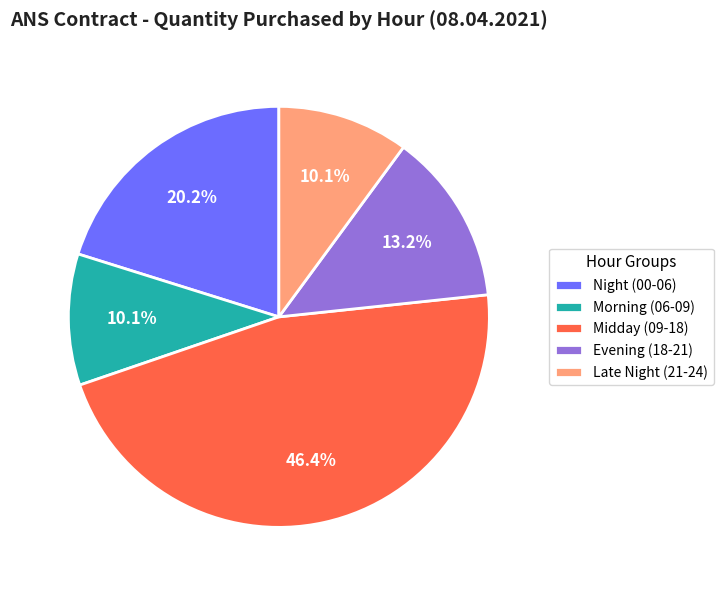

Count the number of slices in the pie.

5